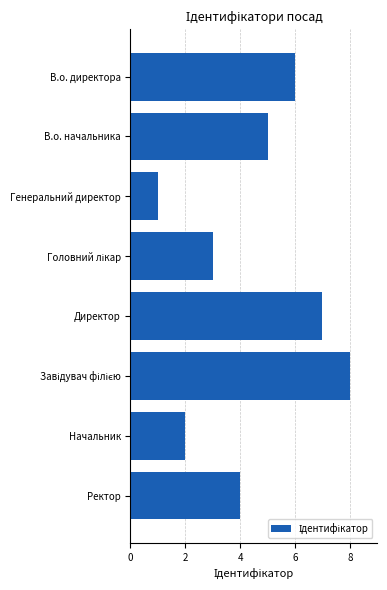

What is the sum of all values?

36